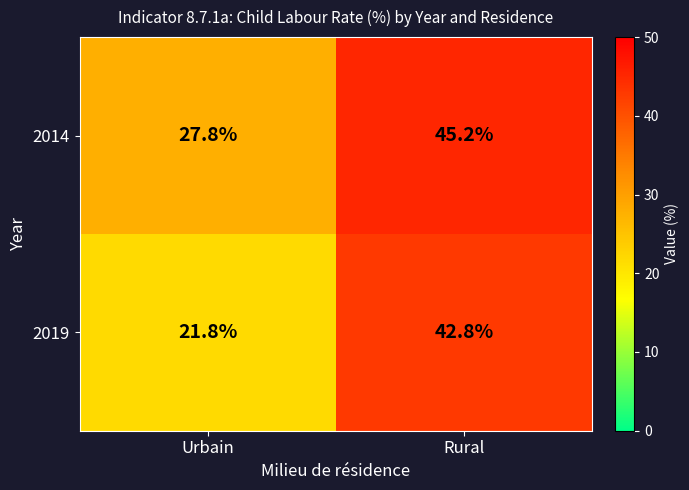

Rank the series at Rural from lowest to highest value.

2019, 2014